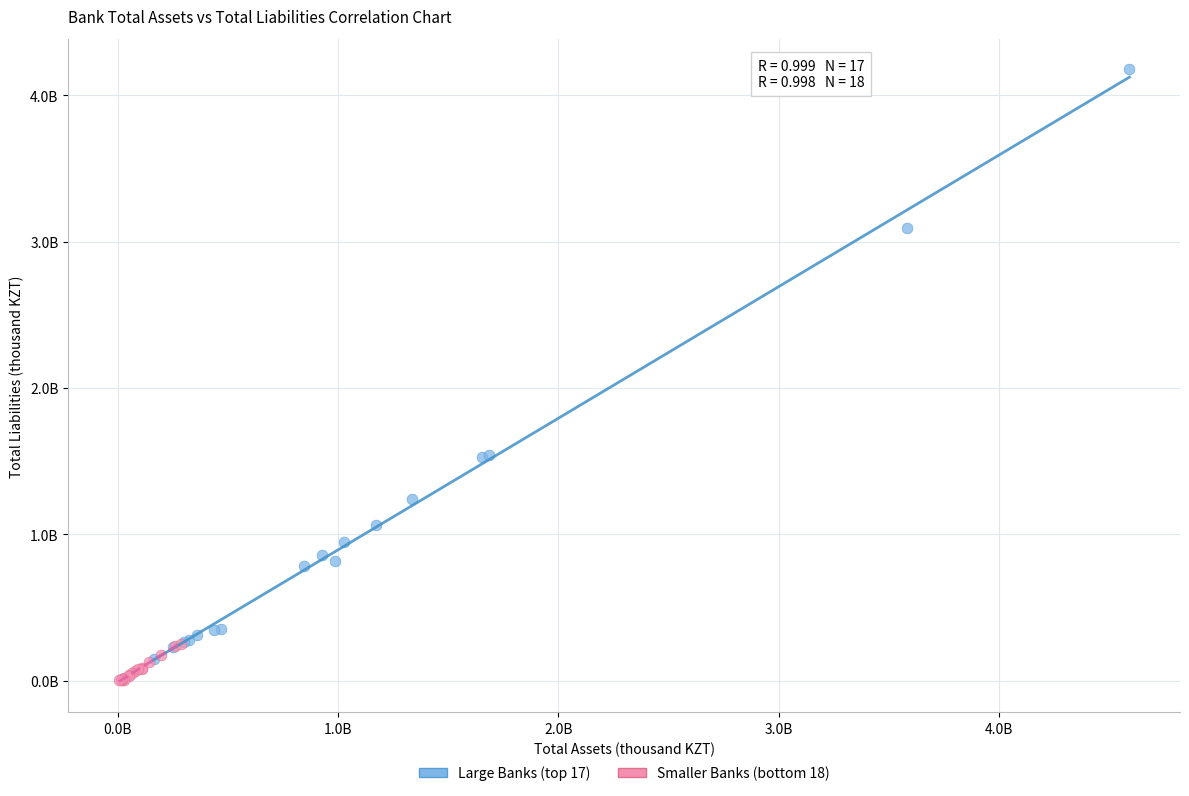

Which series has the largest Y range (max minus min)?

Large Banks (top 17)